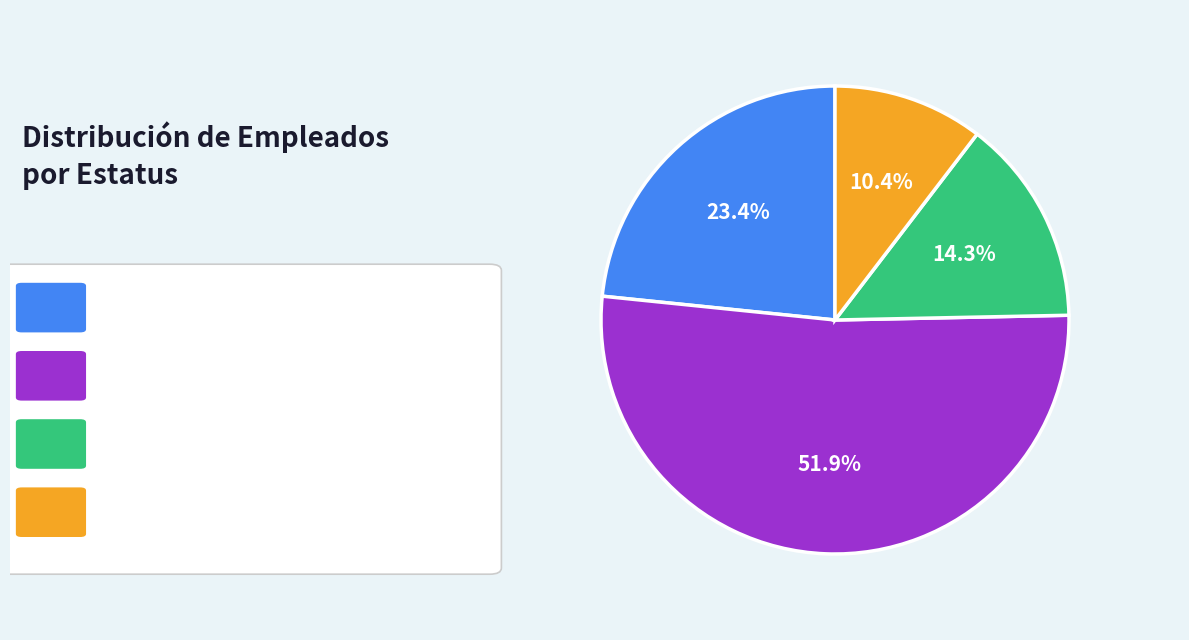

Rank the categories by value from lowest to highest.

Carrera Diplomática, Fijo, Carrera Administrativa, Estatuto Simplificado